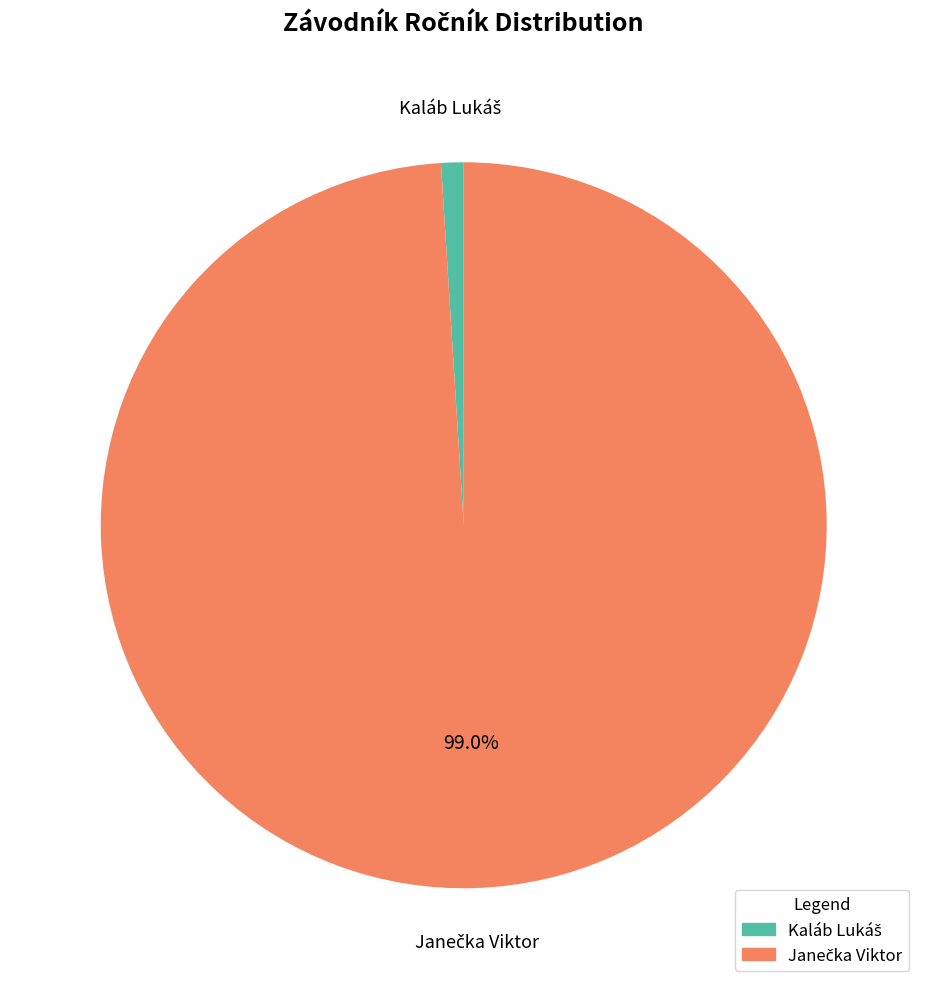

Does any single category account for the majority?

Yes